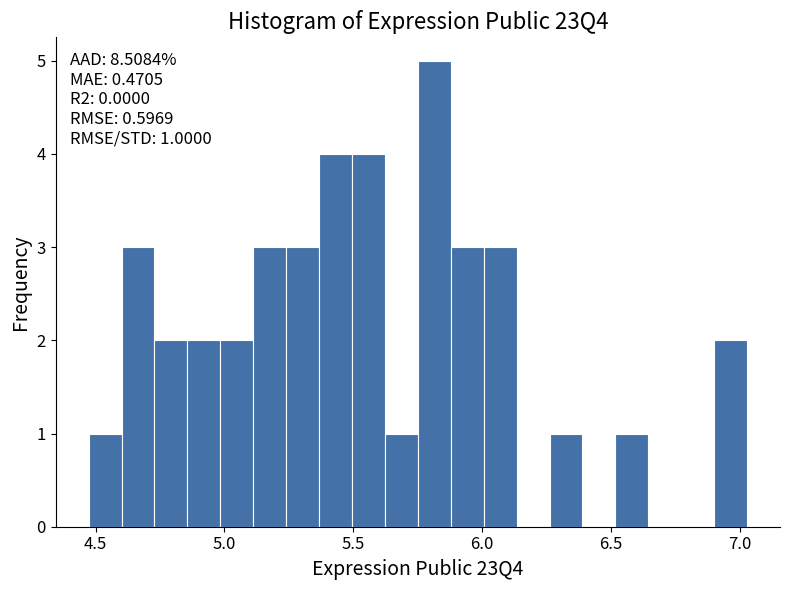

Read against the x-axis, roughly where is the centre of the tallest bar?

5.80